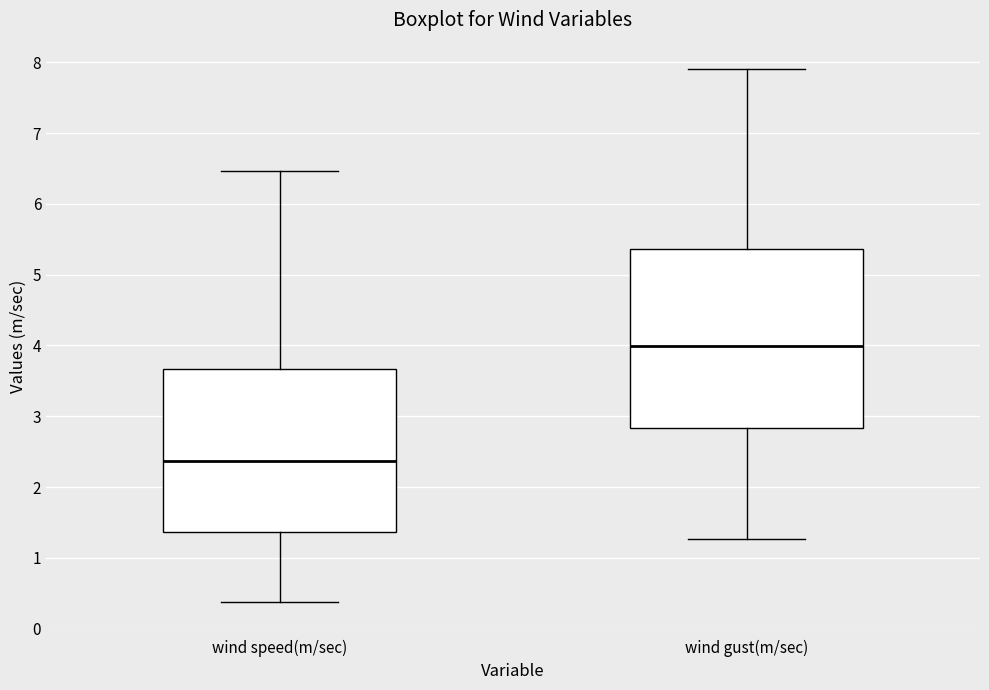

Where does the upper whisker of the box for wind speed(m/sec) end on the y-axis? The values are not printed on the chart, so give them approximately, as read against the axis.

6.5